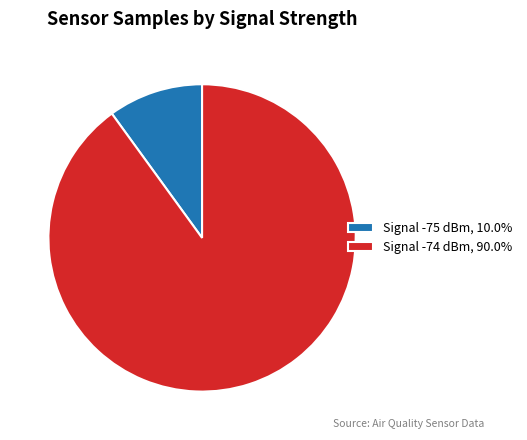

Is there a majority slice in this chart?

Yes